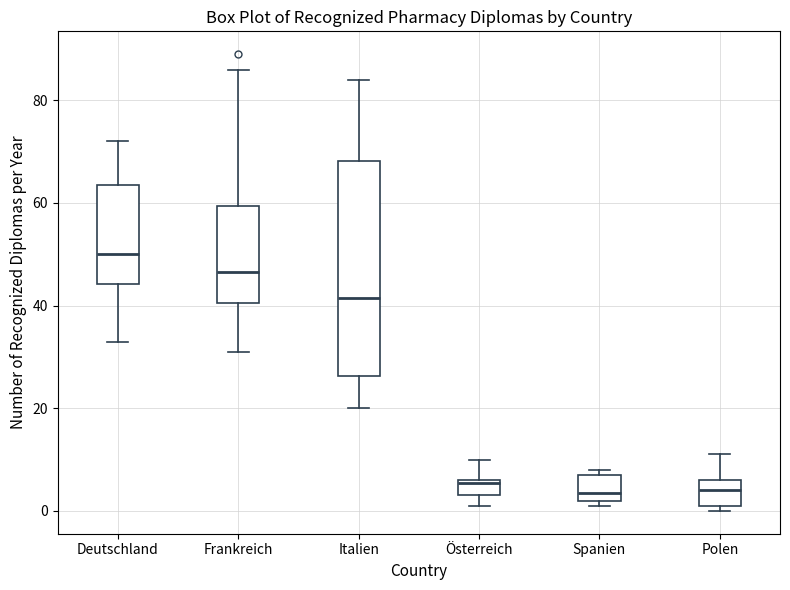

Where is the upper edge of the box for Österreich on the y-axis? The values are not printed on the chart, so give them approximately, as read against the axis.

6